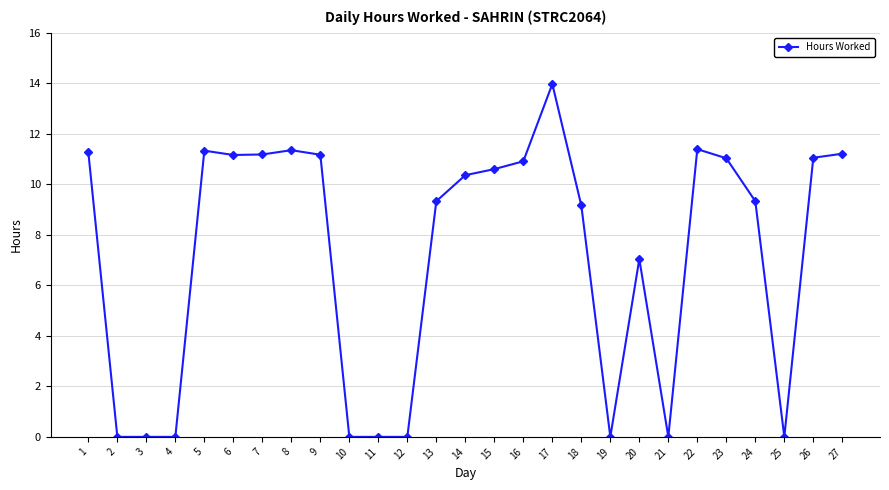

The chart shows a value of 9.2 at 18. True or false?

True